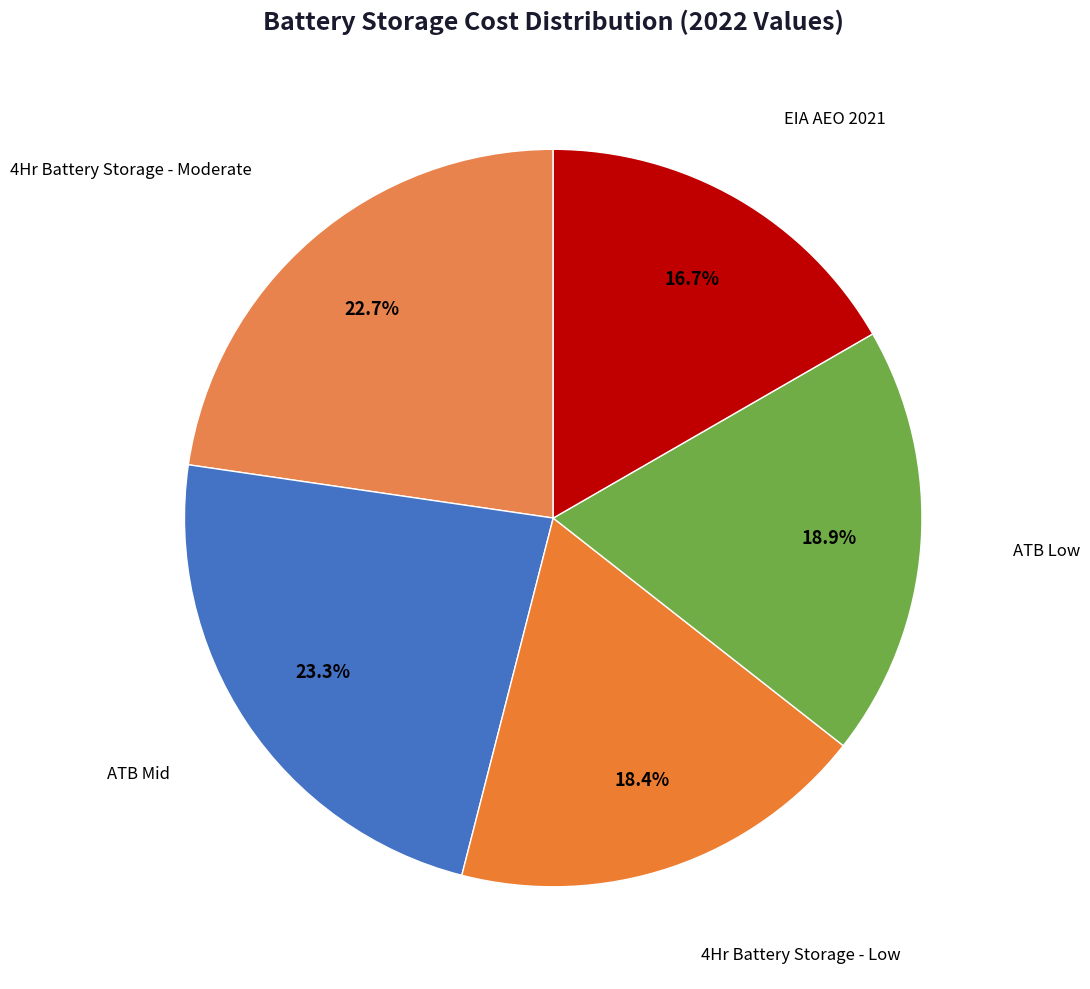

Count the number of slices in the pie.

5